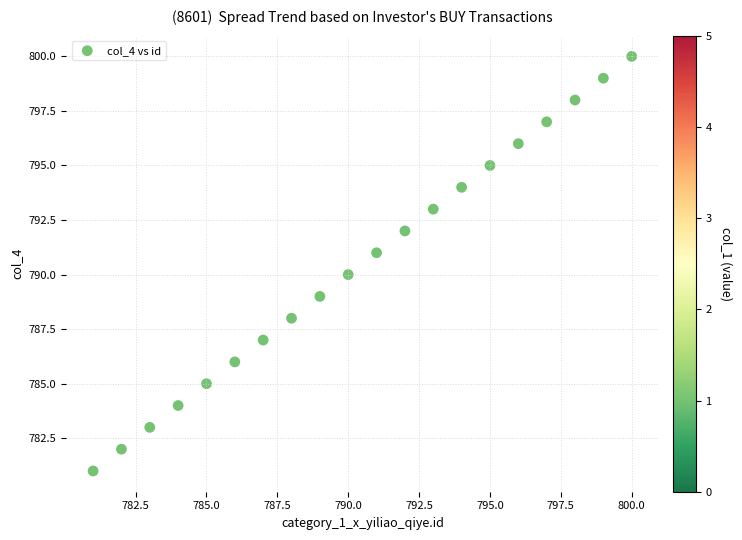

What is the range of Y values (max minus min)?

19